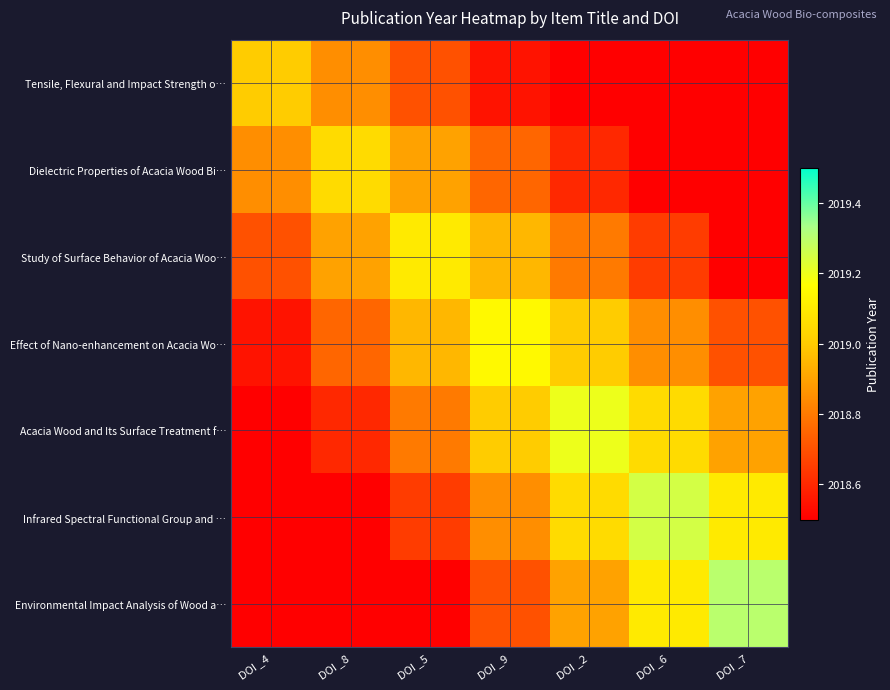

What is the minimum value shown in the chart?

2018.1